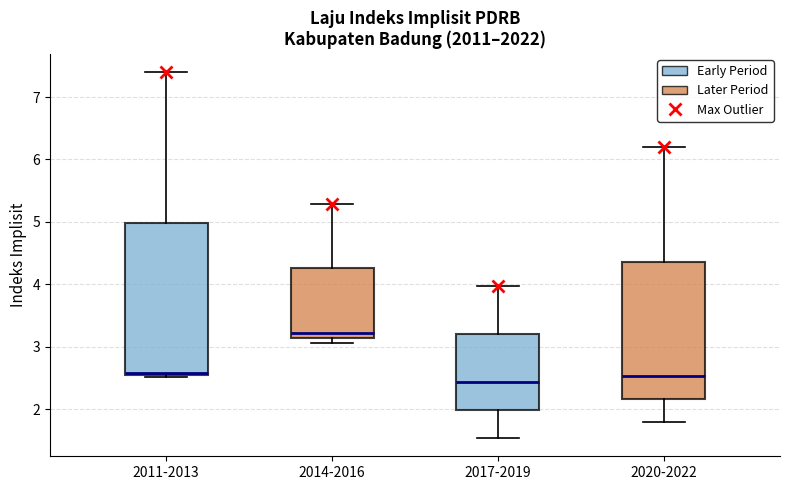

Which box's median line is the highest?

2014-2016